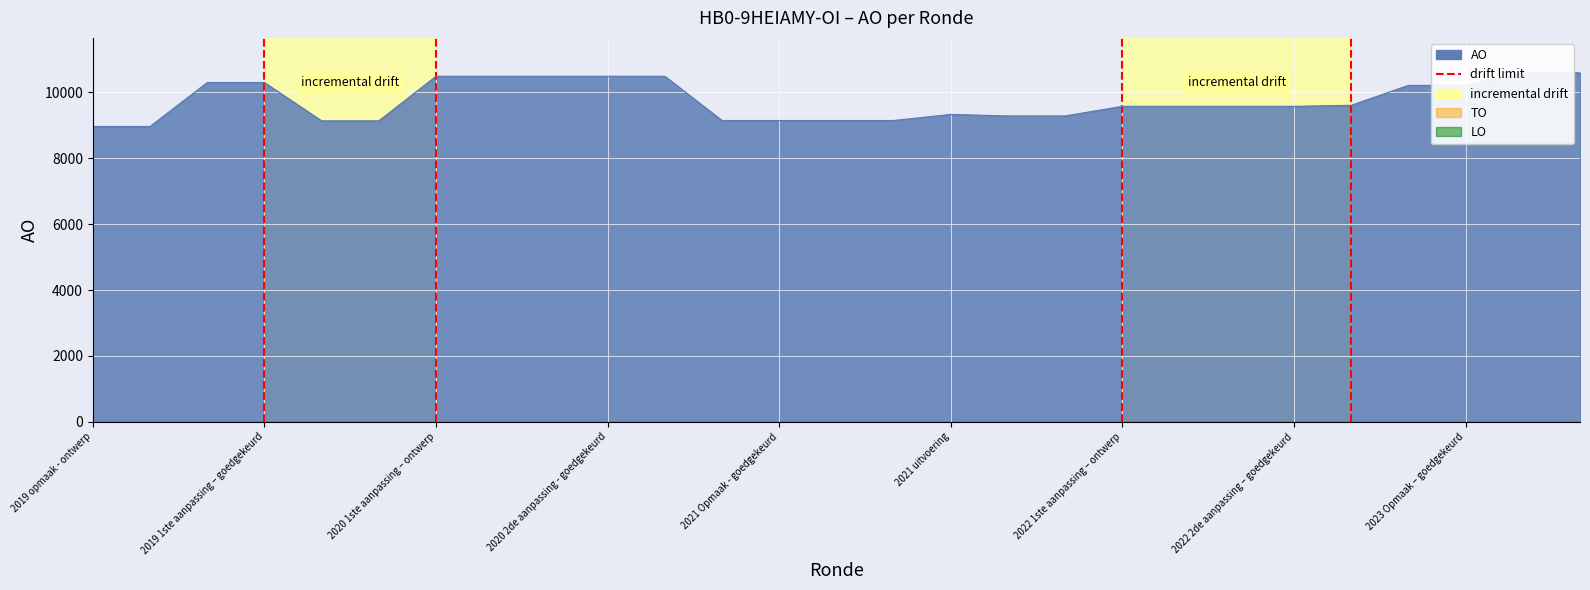

What is the greatest value displayed?

10592